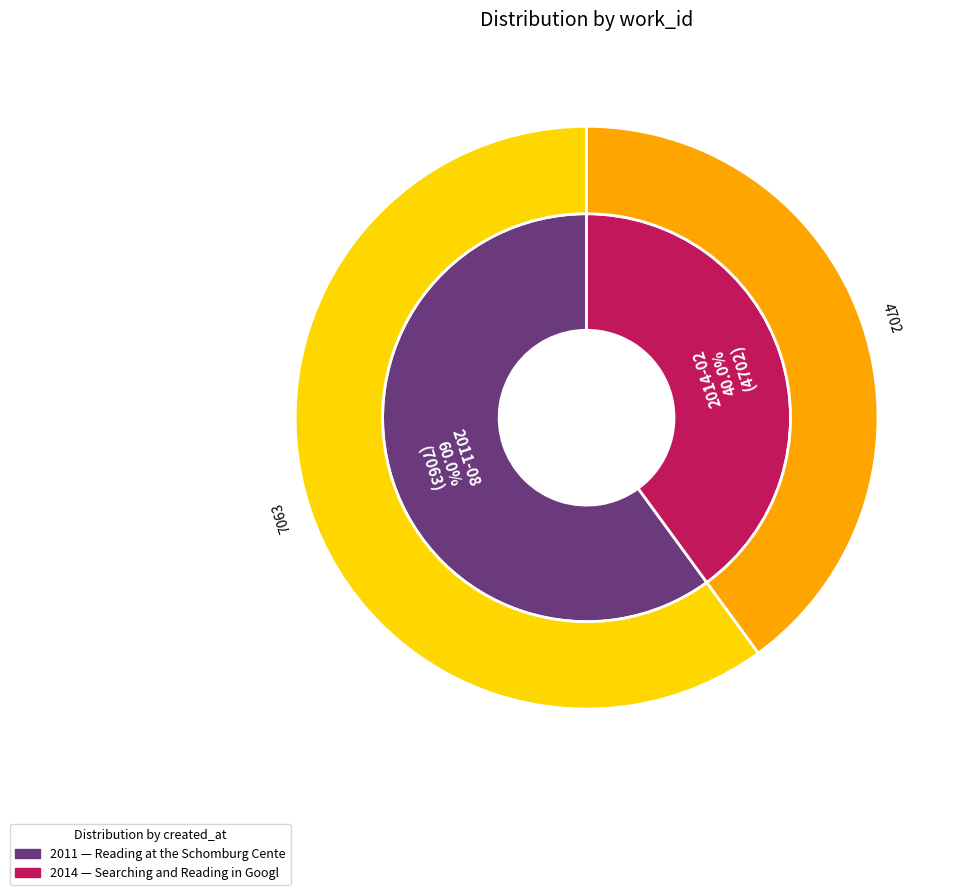

How many segments does this pie chart have?

2